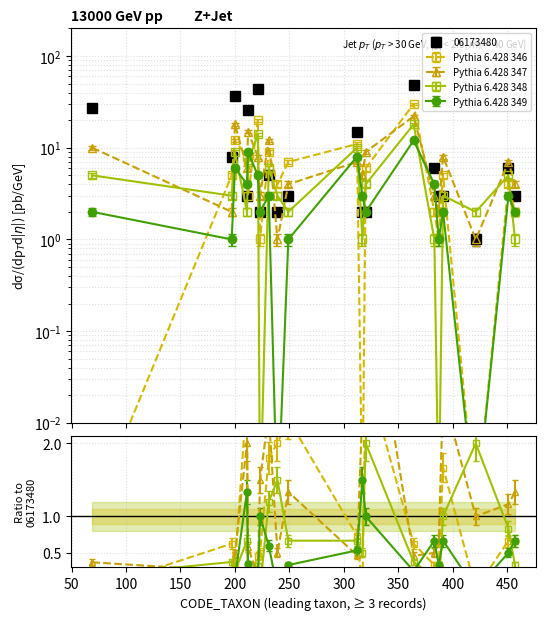

What is the approximate value of Station D at 383?

1.0